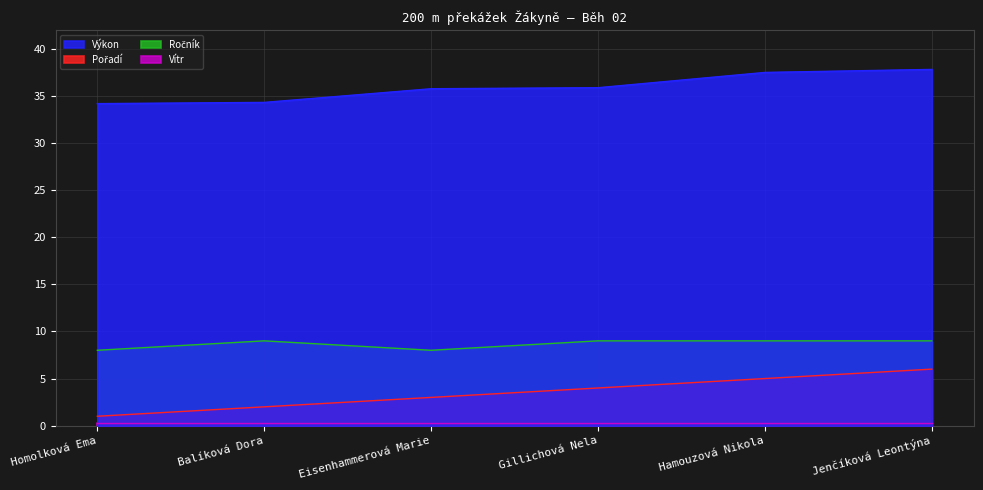

Rank the categories by Pořadí value from highest to lowest.

Jenčíková Leontýna, Hamouzová Nikola, Gillichová Nela, Eisenhammerová Marie, Balíková Dora, Homolková Ema